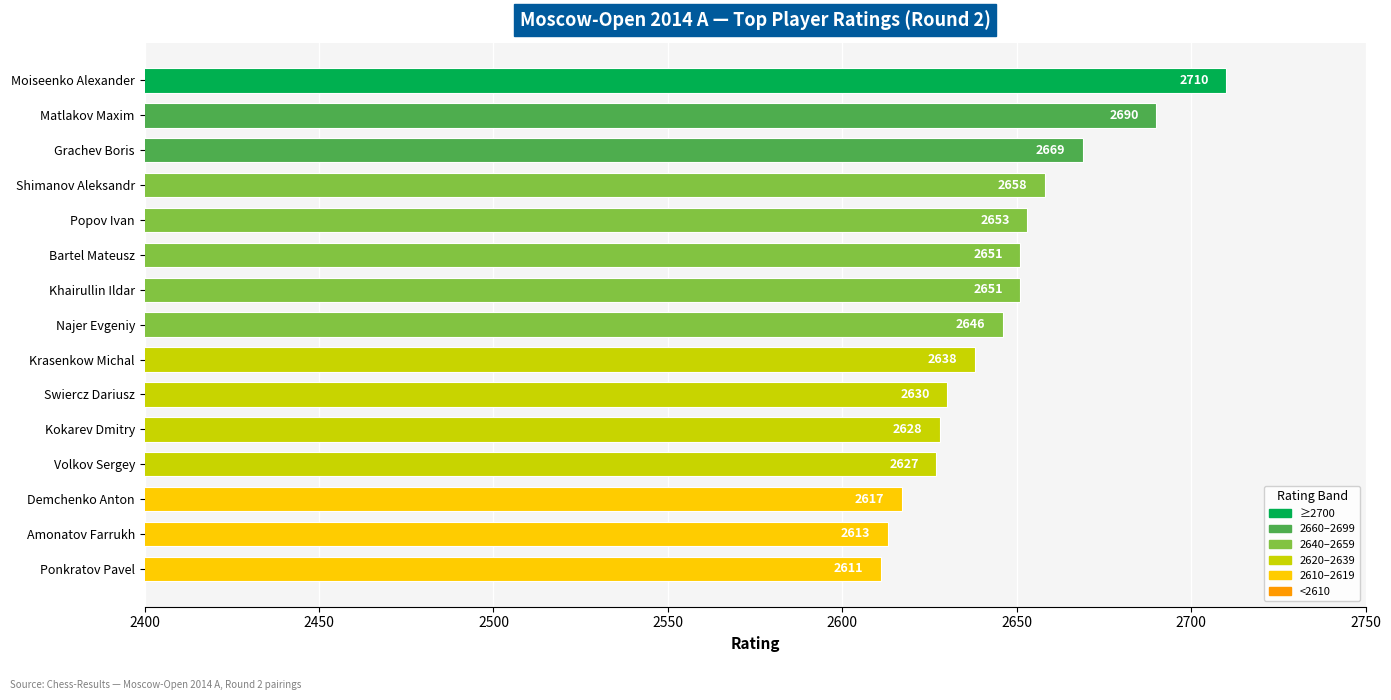

Reading top to bottom, transcribe all the data shown in this chart.

Moiseenko Alexander=2710	Matlakov Maxim=2690	Grachev Boris=2669	Shimanov Aleksandr=2658	Popov Ivan=2653	Bartel Mateusz=2651	Khairullin Ildar=2651	Najer Evgeniy=2646	Krasenkow Michal=2638	Swiercz Dariusz=2630	Kokarev Dmitry=2628	Volkov Sergey=2627	Demchenko Anton=2617	Amonatov Farrukh=2613	Ponkratov Pavel=2611